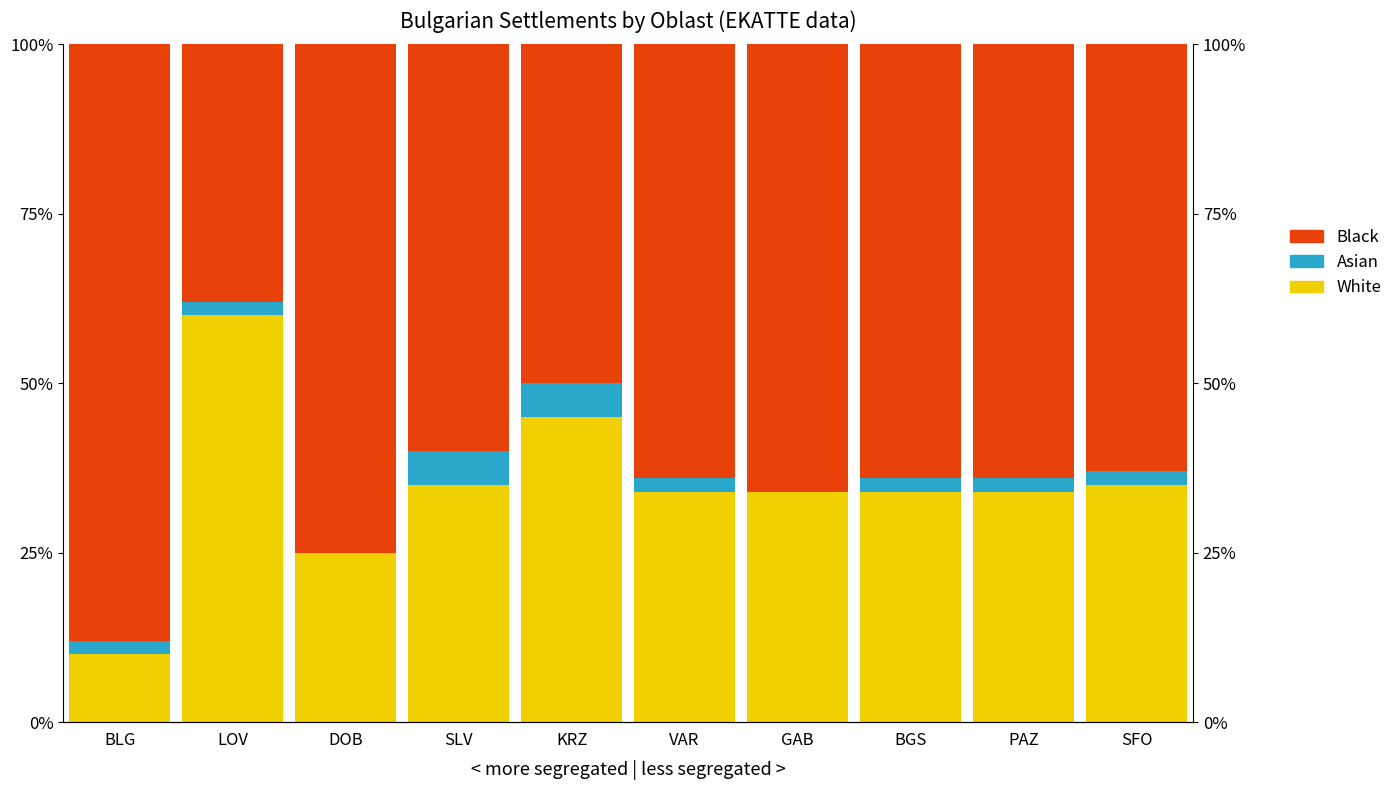

What is the difference between the second highest and second lowest values in the Black series?

25